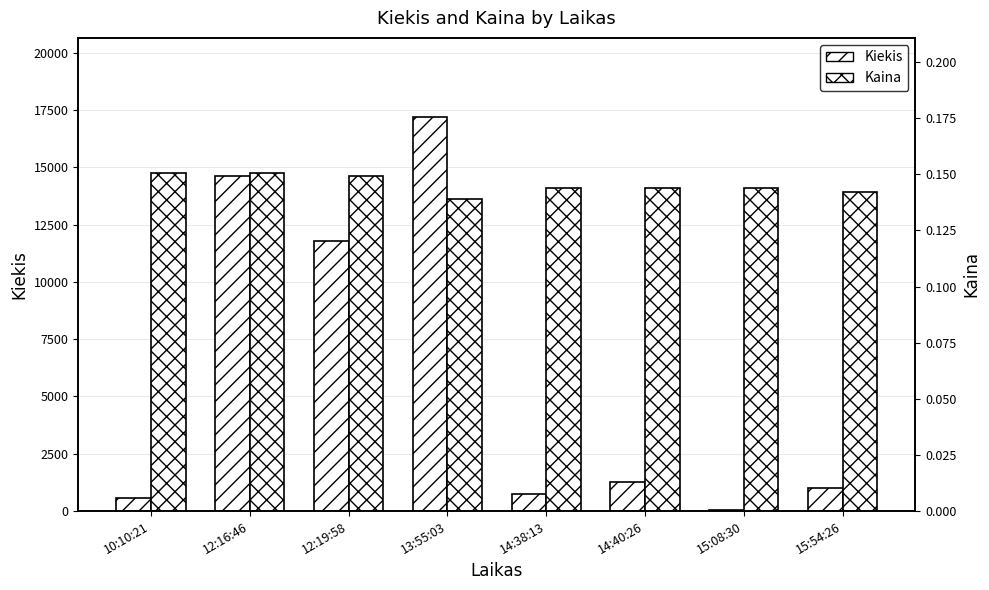

What is the label of the 4th bar from the left?

13:55:03